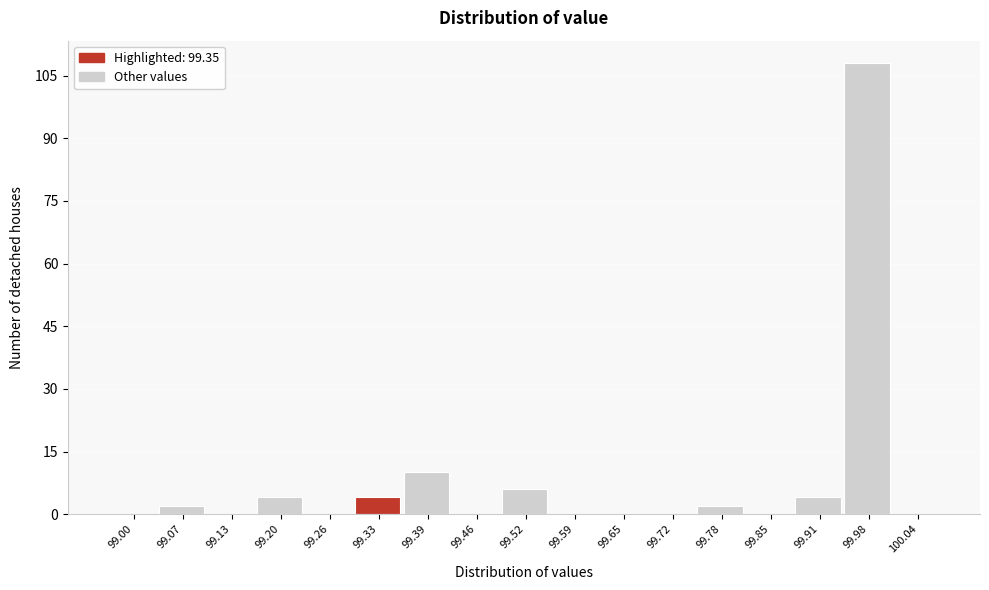

Reading right to left, list all the values displayed in this chart.

100.04=0	99.98=108	99.91=4	99.85=0	99.78=2	99.72=0	99.65=0	99.59=0	99.52=6	99.46=0	99.39=10	99.33=4	99.26=0	99.20=4	99.13=0	99.07=2	99.00=0